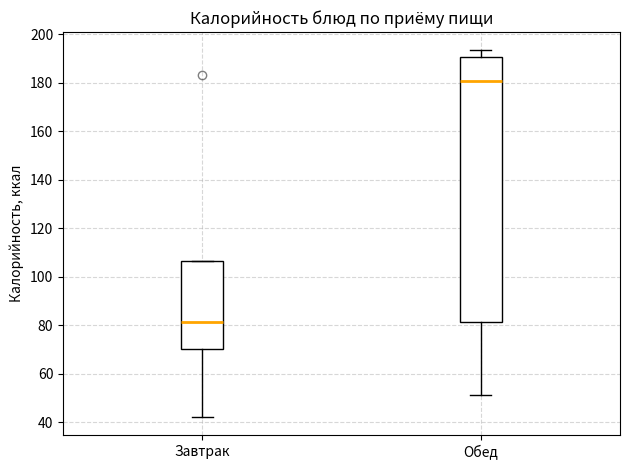

Which box's median line is the highest?

Обед